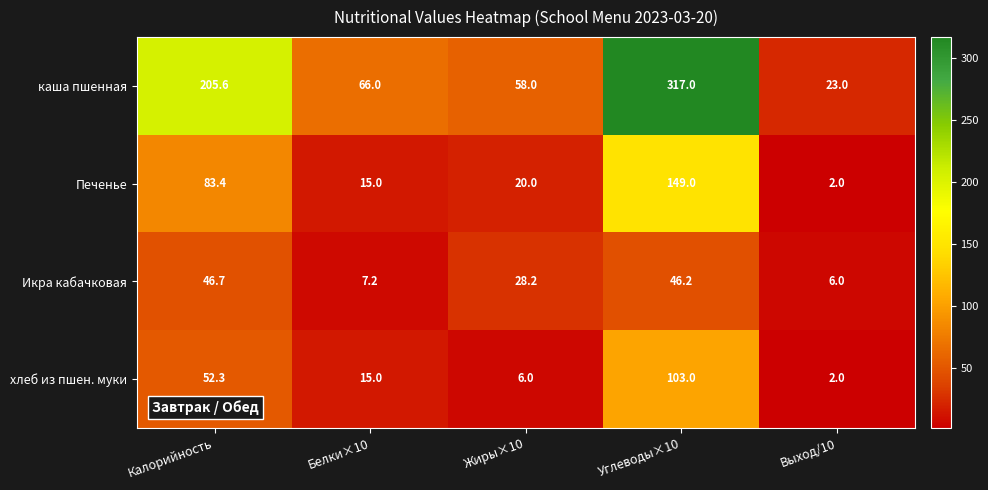

Which series has the widest spread of values?

каша пшенная